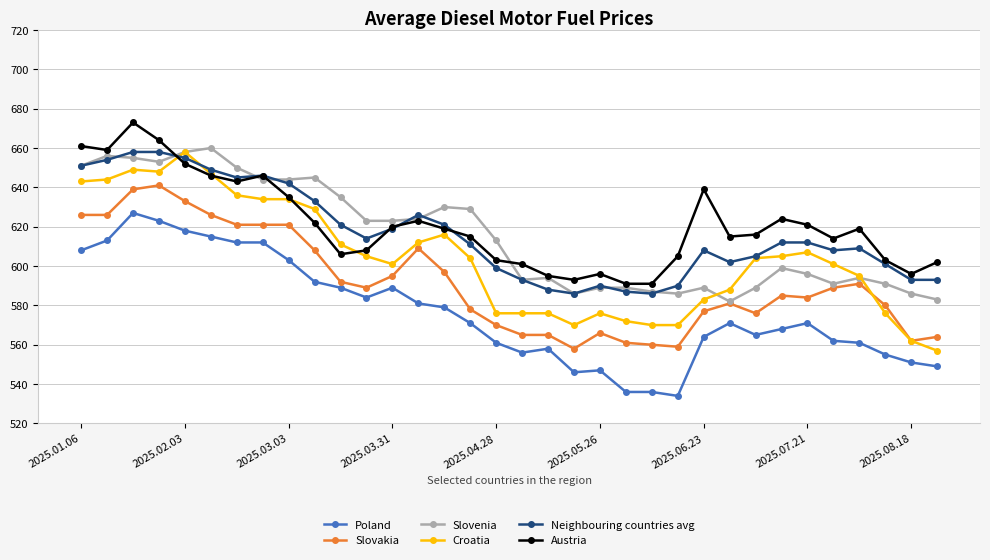

What is the greatest value displayed?

673